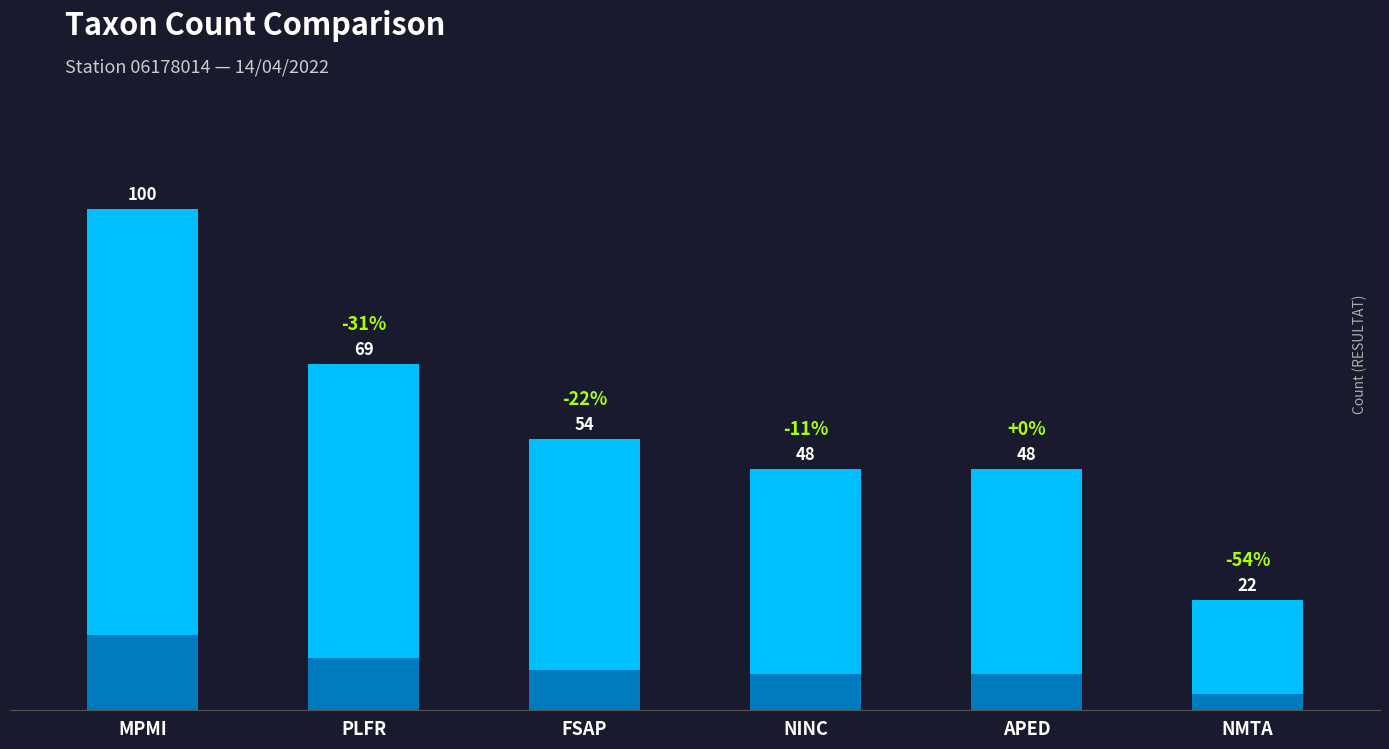

Are the bars grouped side by side (vs. stacked)?

No